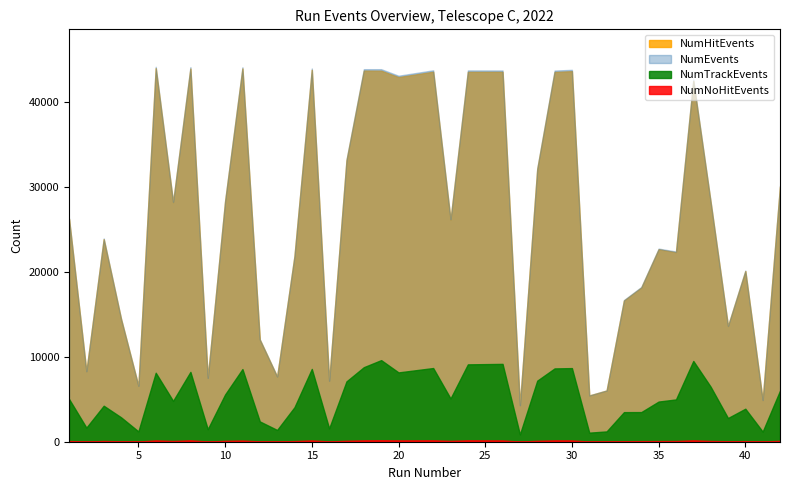

What is the average value of the NumHitEvents series?

26086